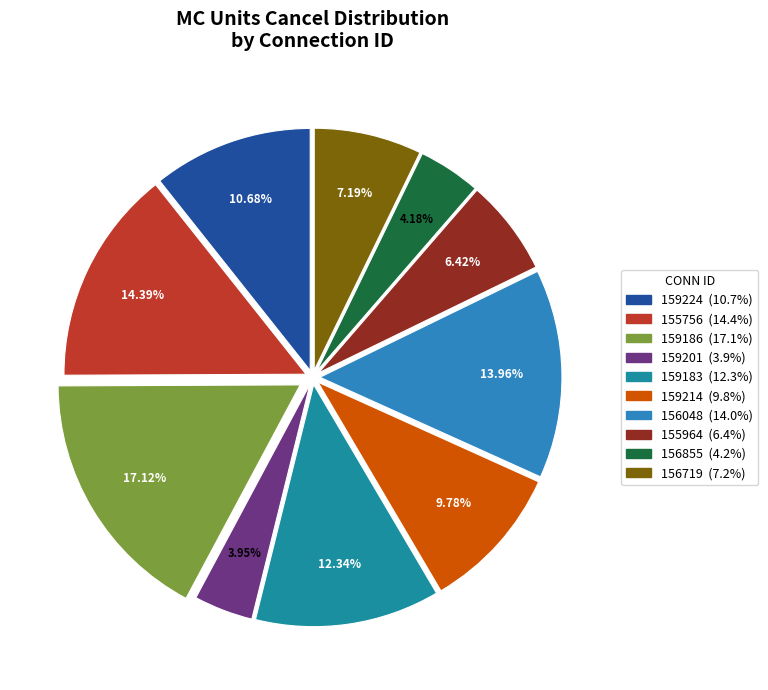

Between 156048 and 159186, which is larger?

159186